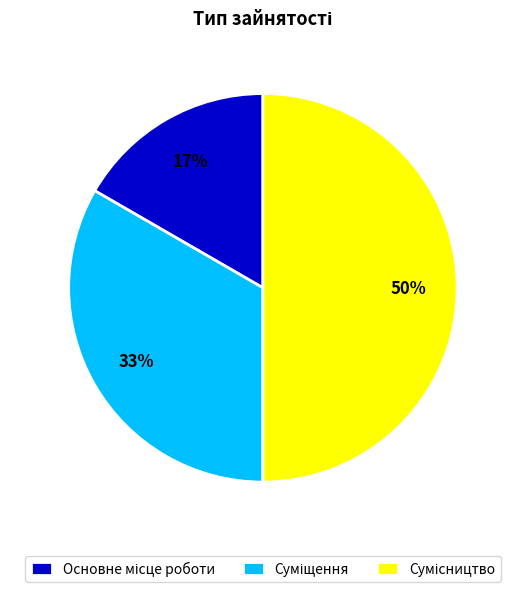

To the nearest percent, what is the average slice percentage?

33%